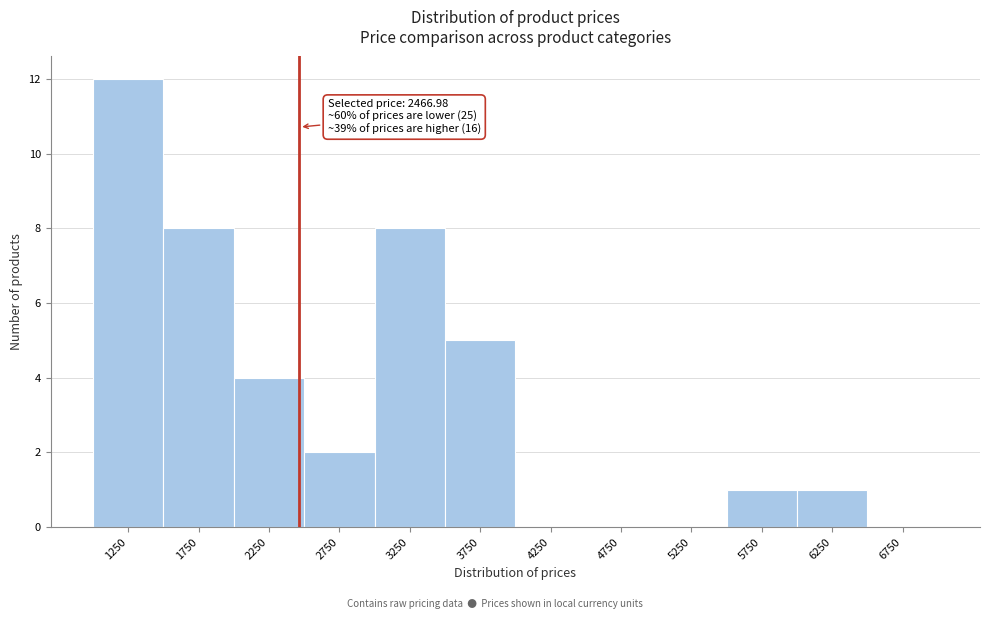

Over which range of the x-axis is the bar tallest?

1000 to 1500